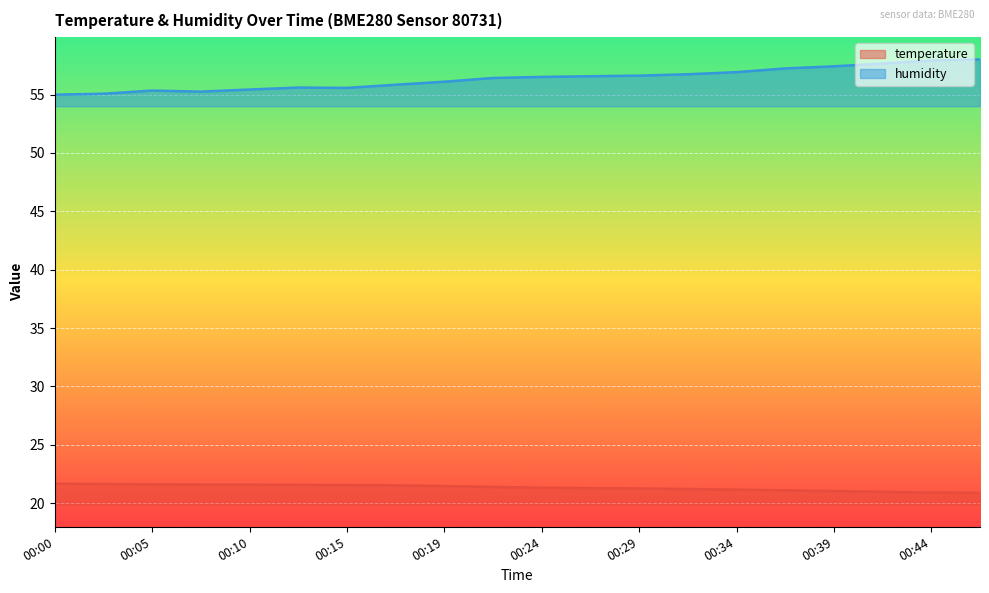

Which has a higher value, 00:15 or 00:24?

00:15